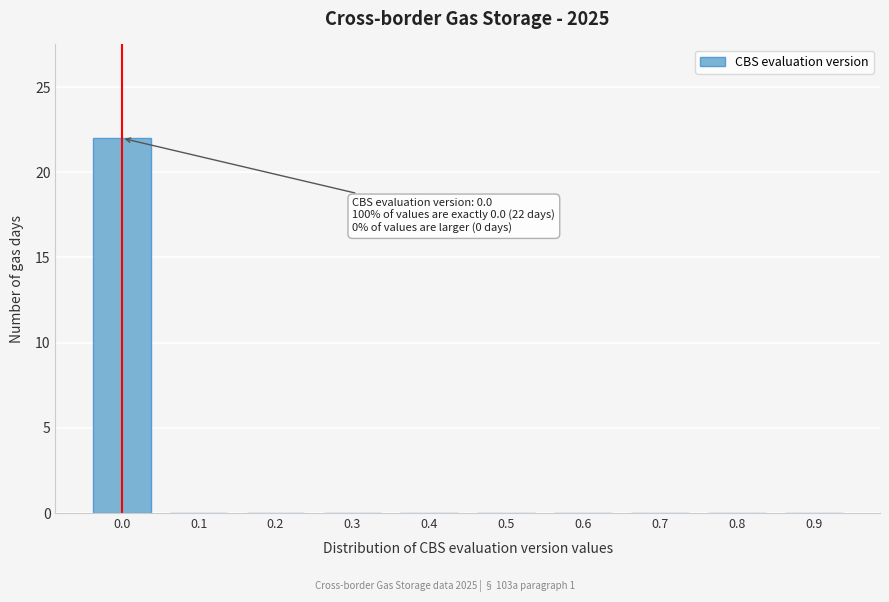

Reading right to left, extract all data points from this chart.

0.9=0	0.8=0	0.7=0	0.6=0	0.5=0	0.4=0	0.3=0	0.2=0	0.1=0	0.0=22